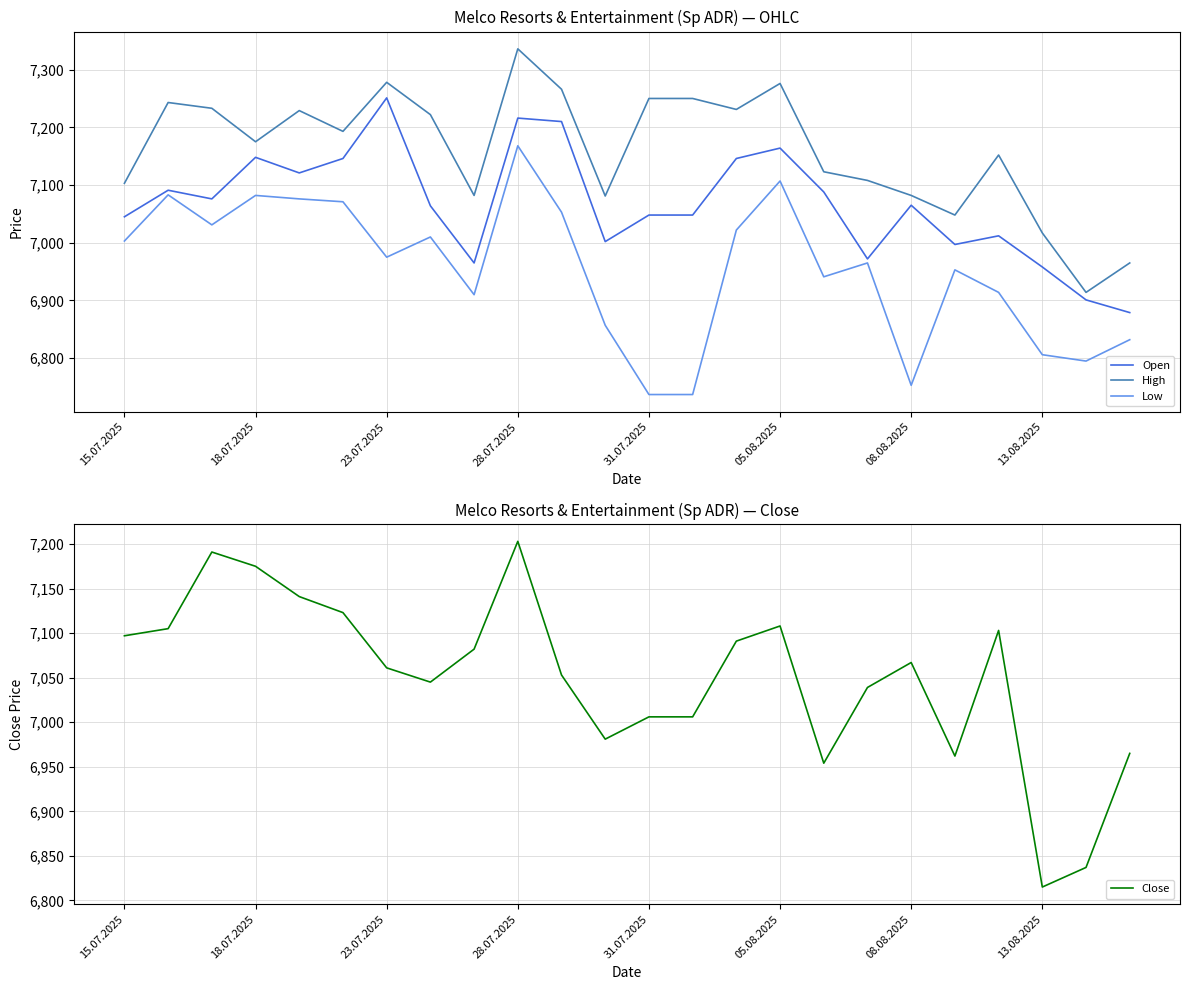

How many interior local peaks does the High series have?

6